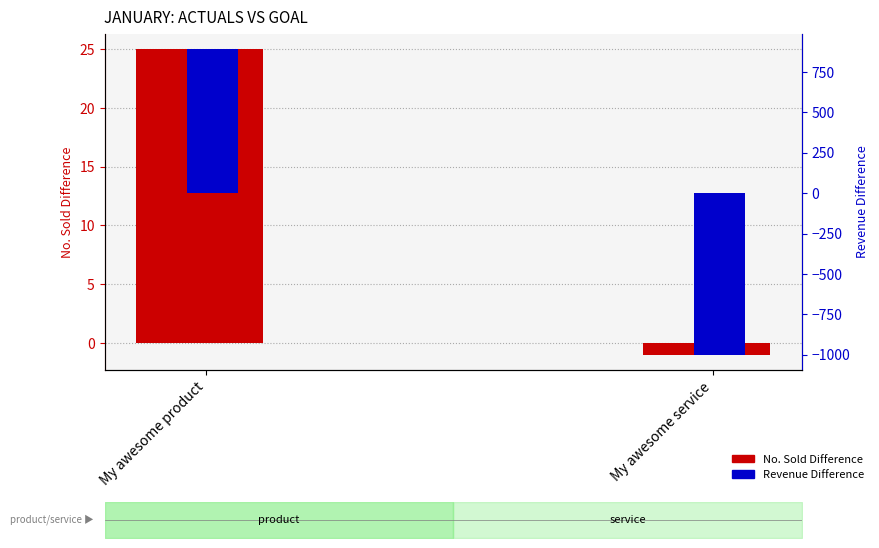

Reading right to left, list all the values displayed in this chart.

No. Sold Difference: -1	25
Revenue Difference: -1000	890